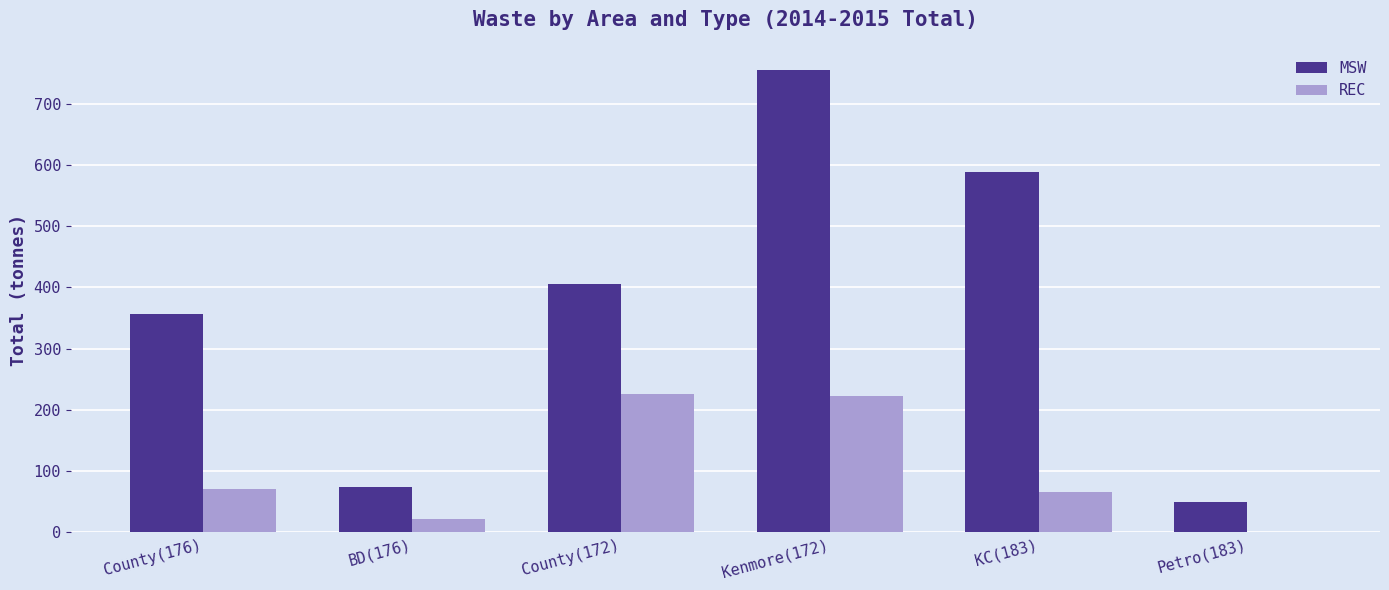

What is the maximum value shown in the chart?

755.0